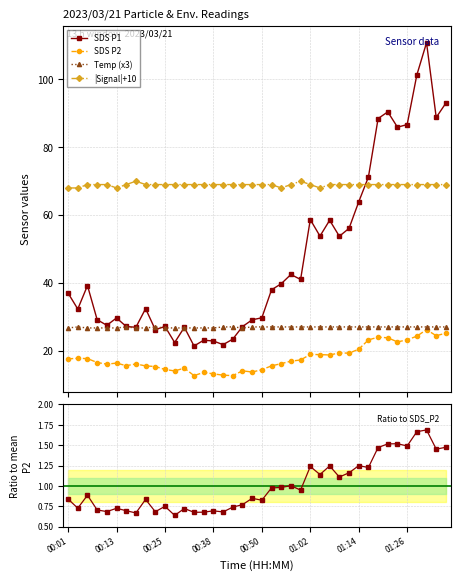

True or false: SDS_P1 and Temp cross at least once.

True